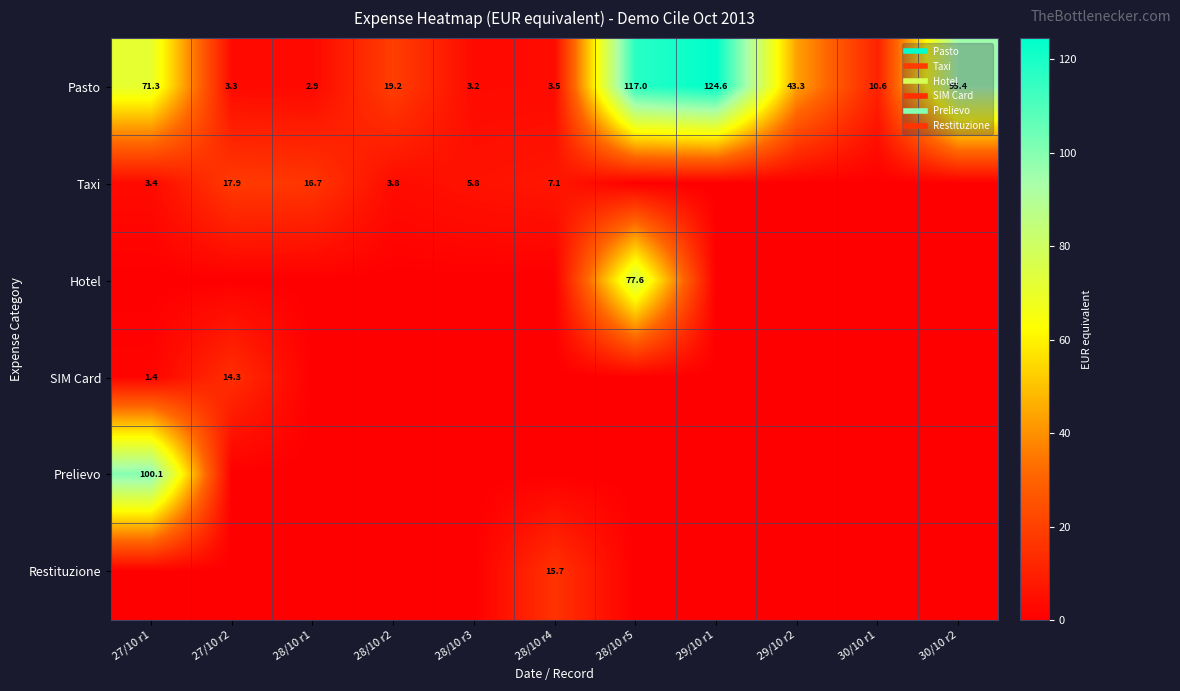

True or false: Prelievo has a value of 37.9 at 29/10 r1.

False